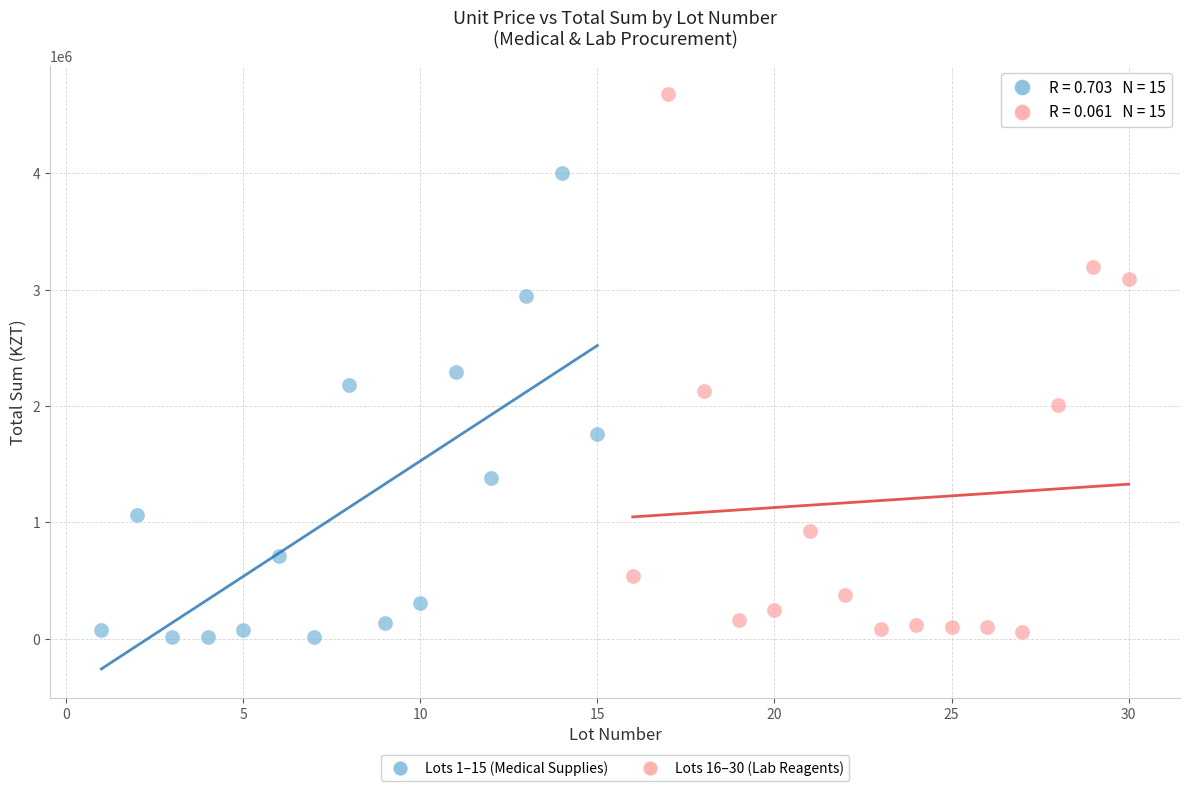

Which series contains the highest Y value?

Lots 16–30 (Lab Reagents)